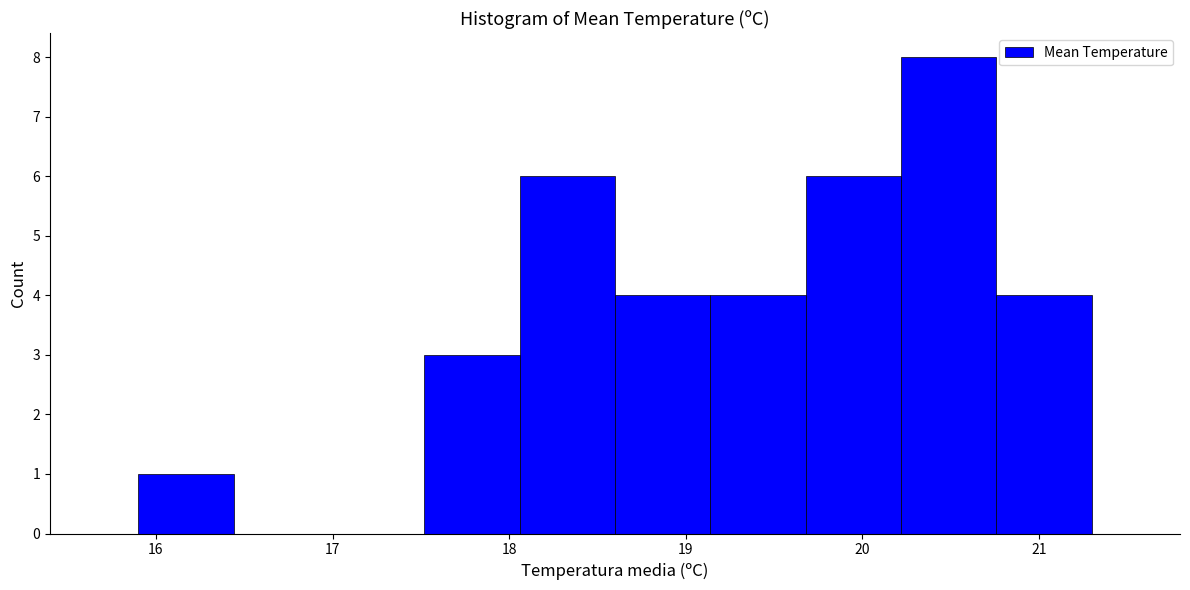

How tall is the bar that spans 19.14 to 19.68 on the x-axis? Neither the bar edges nor the heights are printed on the chart, so give them approximately, as read against the axes.

4